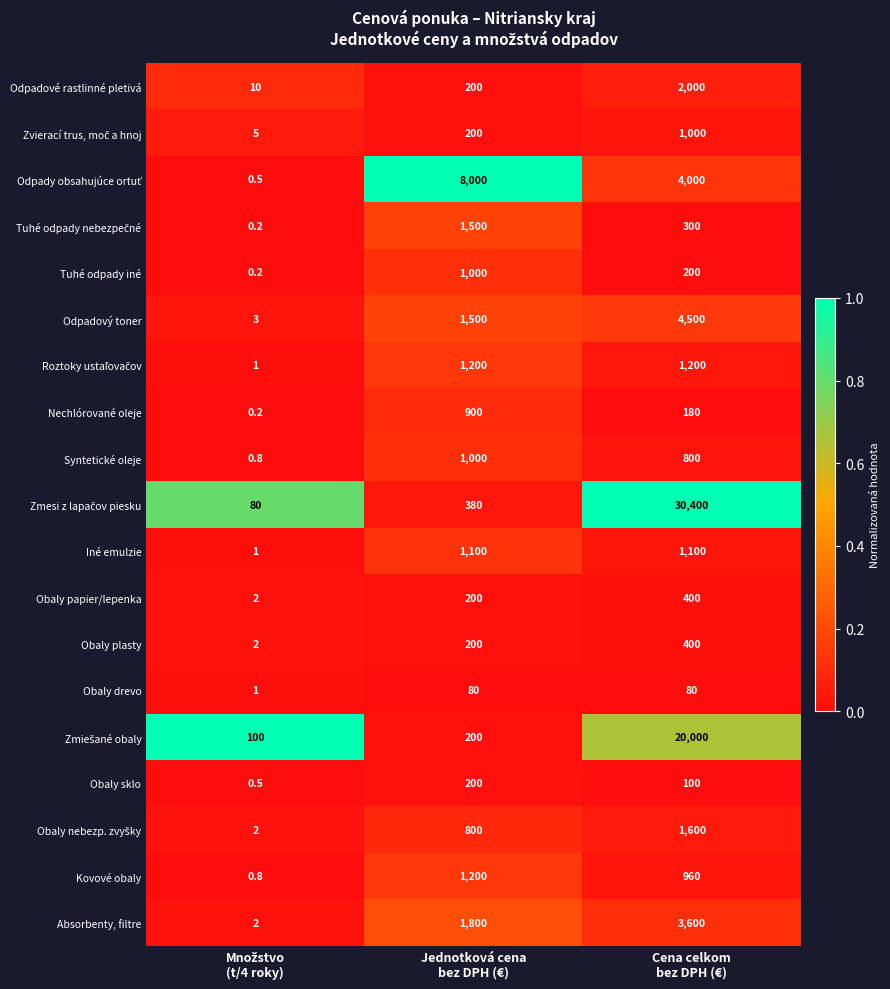

What is the sum of all Odpadové rastlinné pletivá values?

2210.0